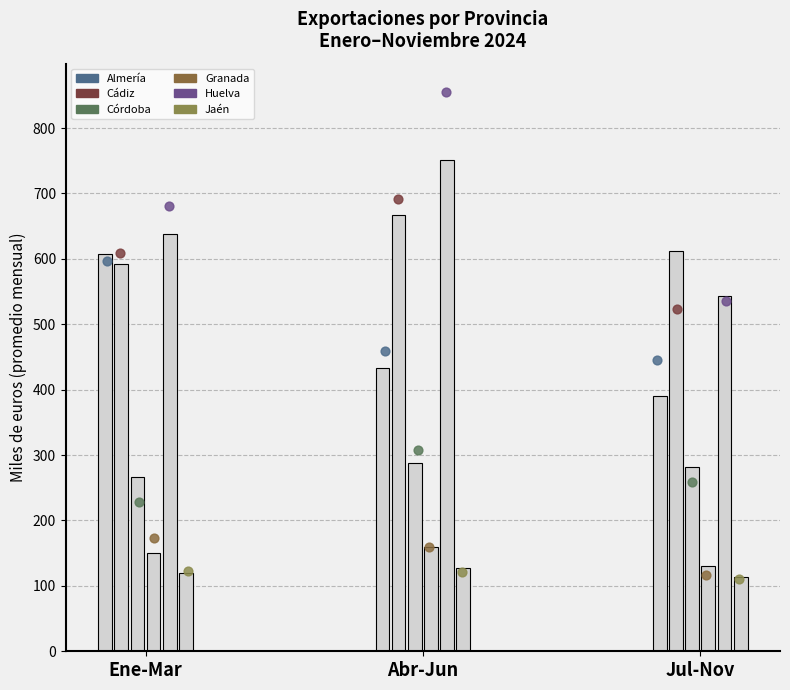

At which category is the sum across all series the highest?

Abr-Jun